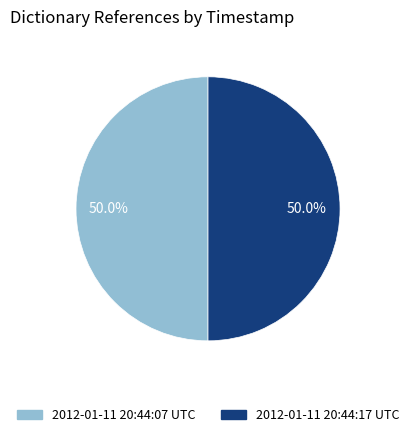

What is the ratio of the value at 2012-01-11 20:44:17 UTC to the value at 2012-01-11 20:44:07 UTC?

1.0